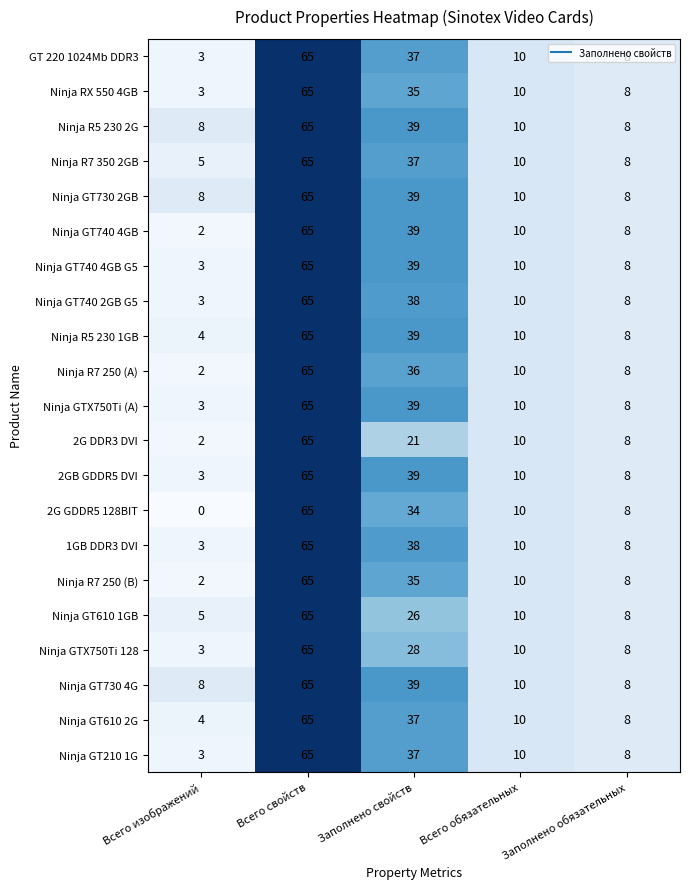

Which series changed the most between Всего изображений and Заполнено обязательных?

2G GDDR5 128BIT